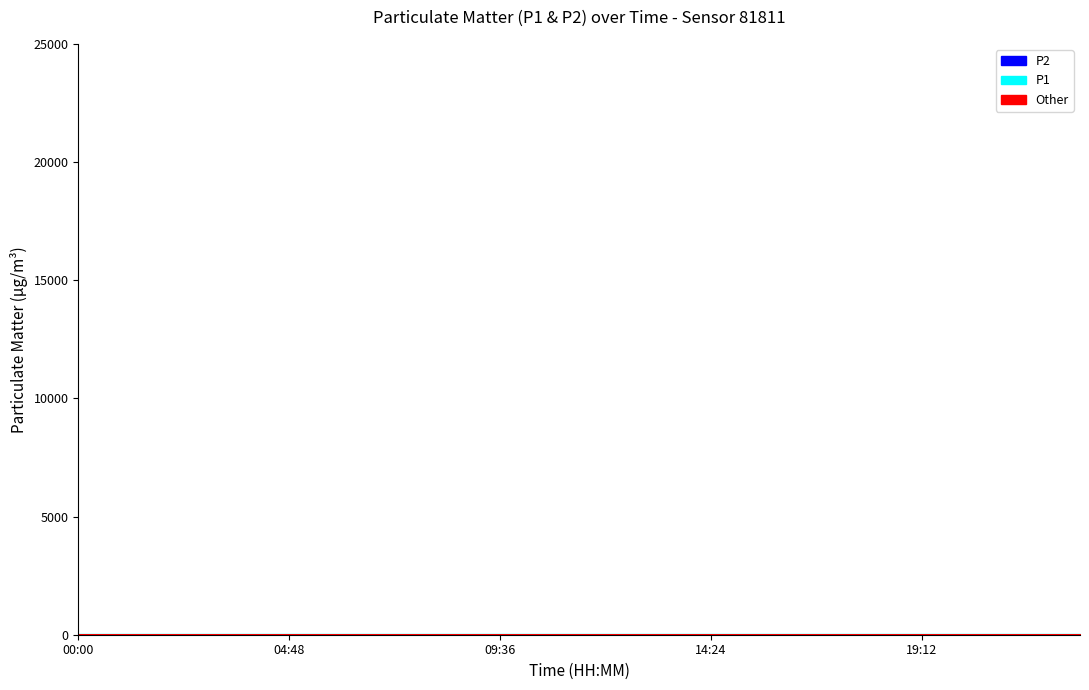

At which category does the chart reach its minimum across all series?

14:24